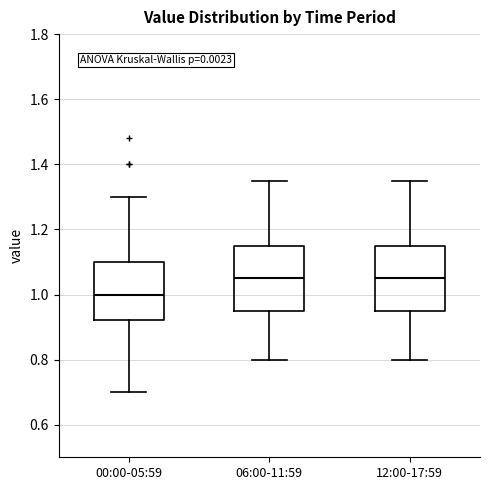

Where is the upper edge of the box for 12:00-17:59 on the y-axis? The values are not printed on the chart, so give them approximately, as read against the axis.

1.16